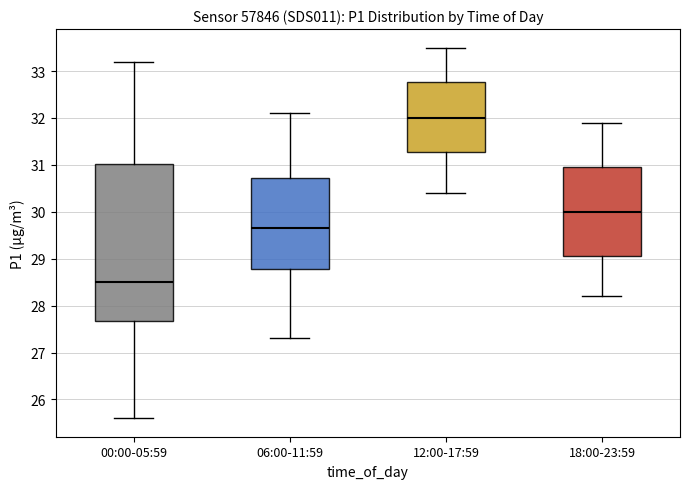

Which box has the lowest median line?

00:00-05:59